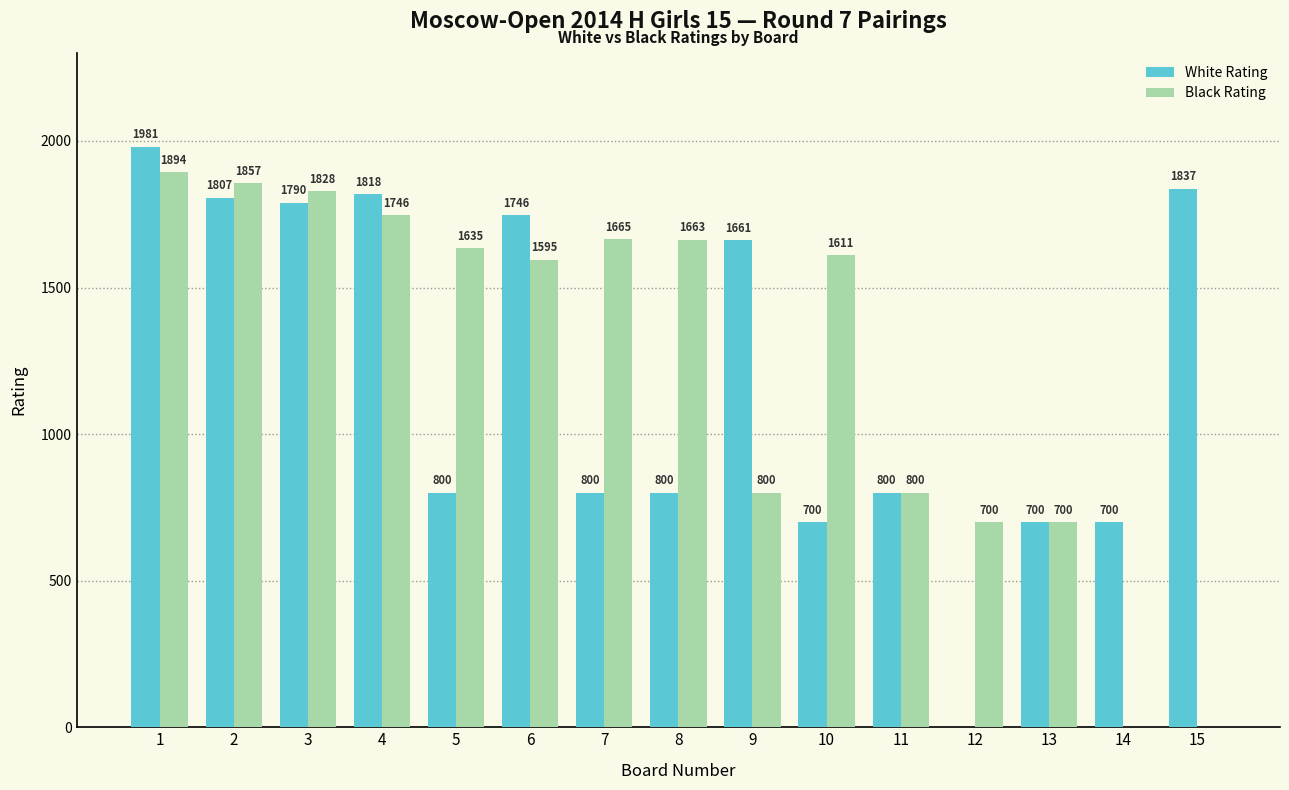

Does the chart contain stacked bars?

No